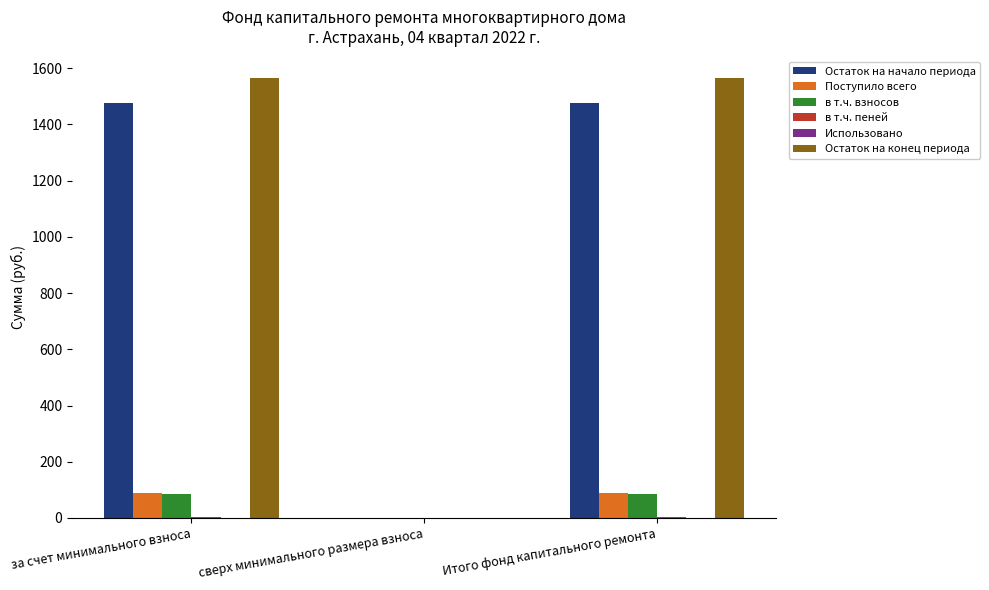

What is the average value of the Остаток на начало периода series?

984.1